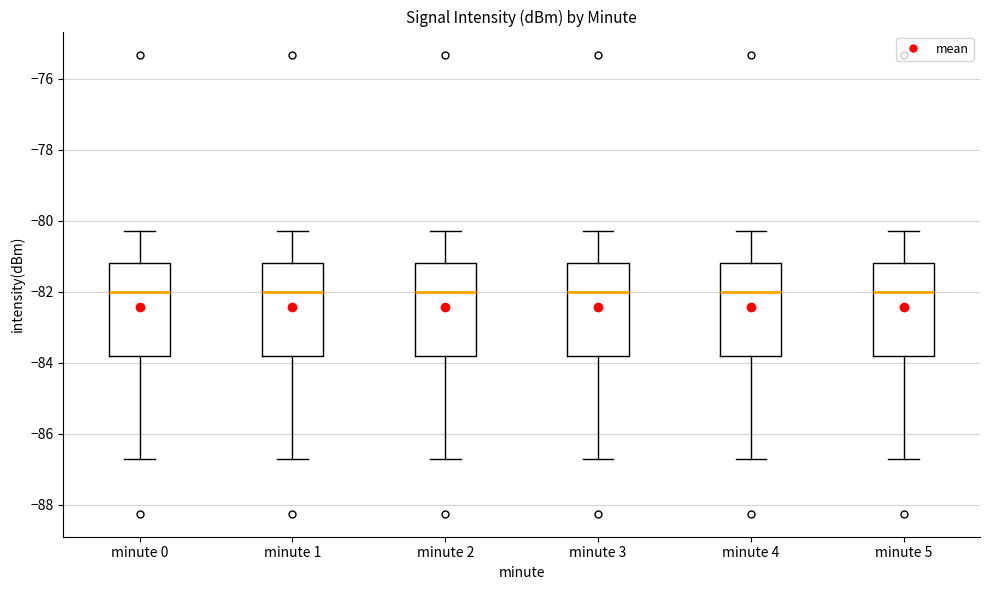

Where does the median line of the box for minute 5 sit on the y-axis? The values are not printed on the chart, so give them approximately, as read against the axis.

-82.0